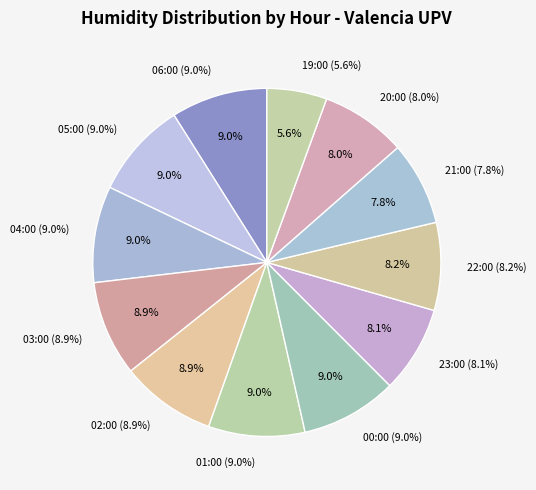

Is it true that 03:00 is 1% of the pie?

False